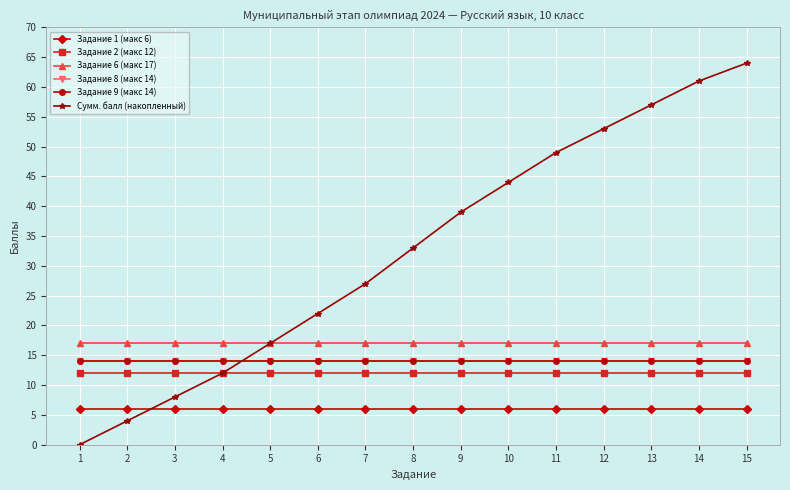

What is the value of the Задание 2 (макс 12) point at the 6th from the left?

12